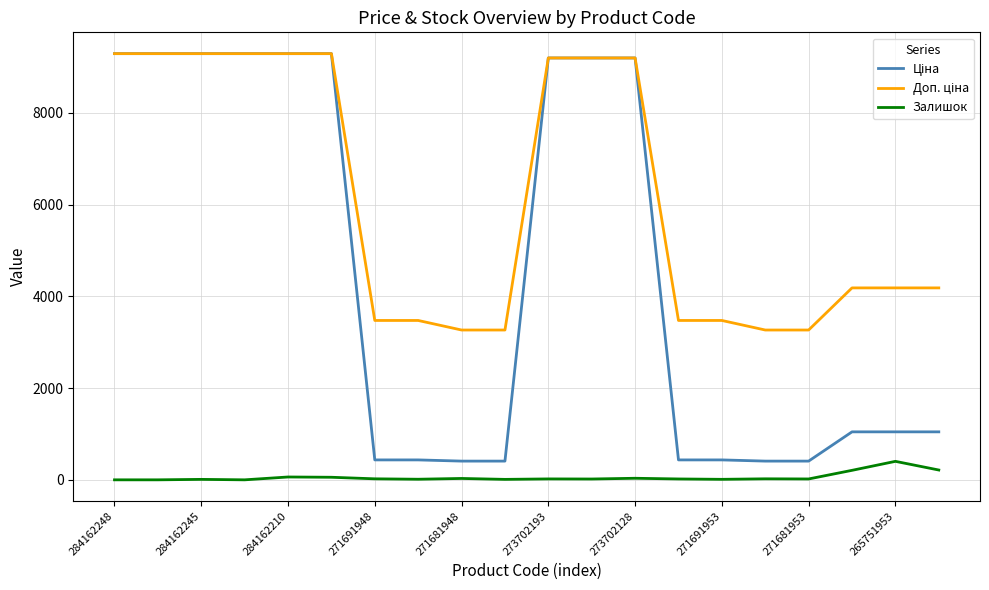

Is this an area chart (filled region under the line)?

No